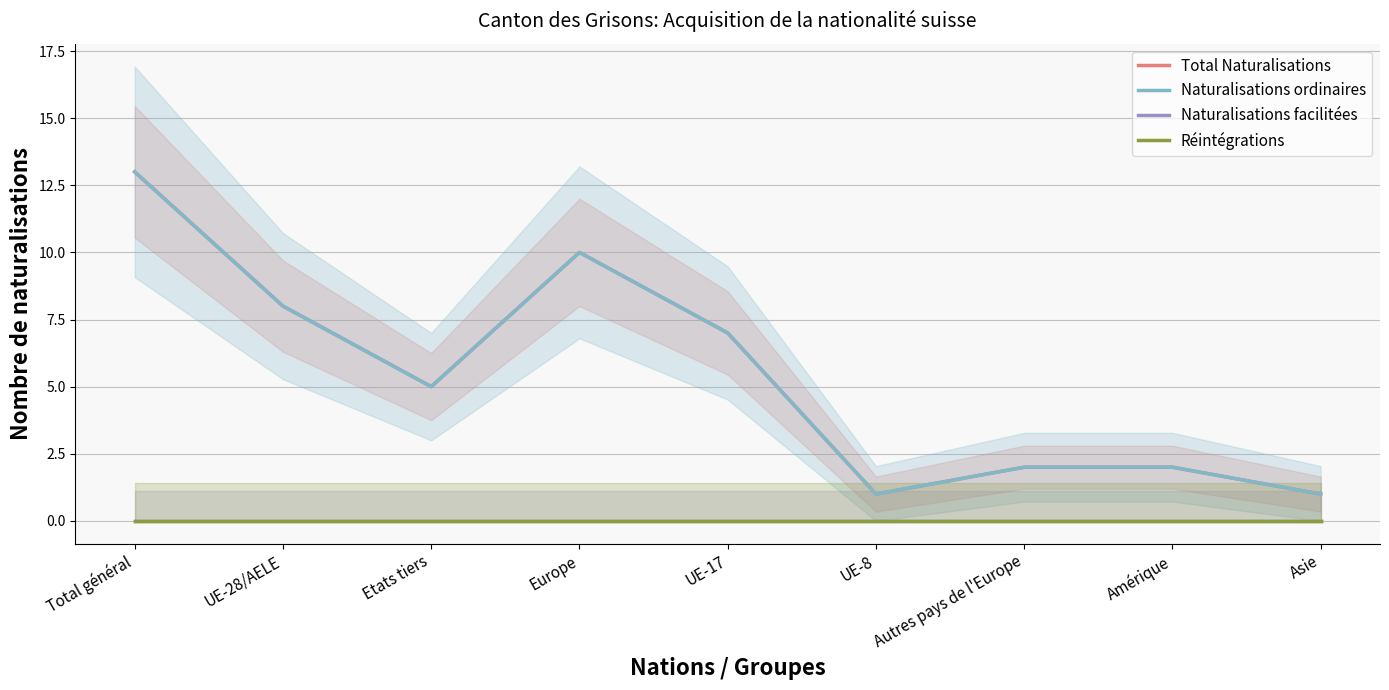

At UE-8, list the series in order from smallest to largest.

Naturalisations facilitées, Réintégrations, Total Naturalisations, Naturalisations ordinaires